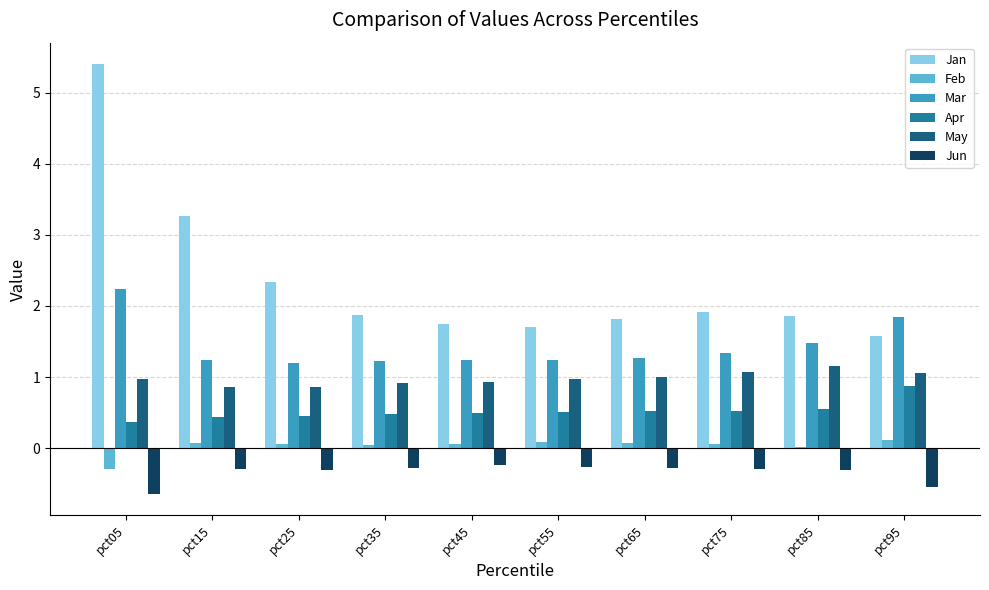

What is the sum of all Jun values?

-3.5